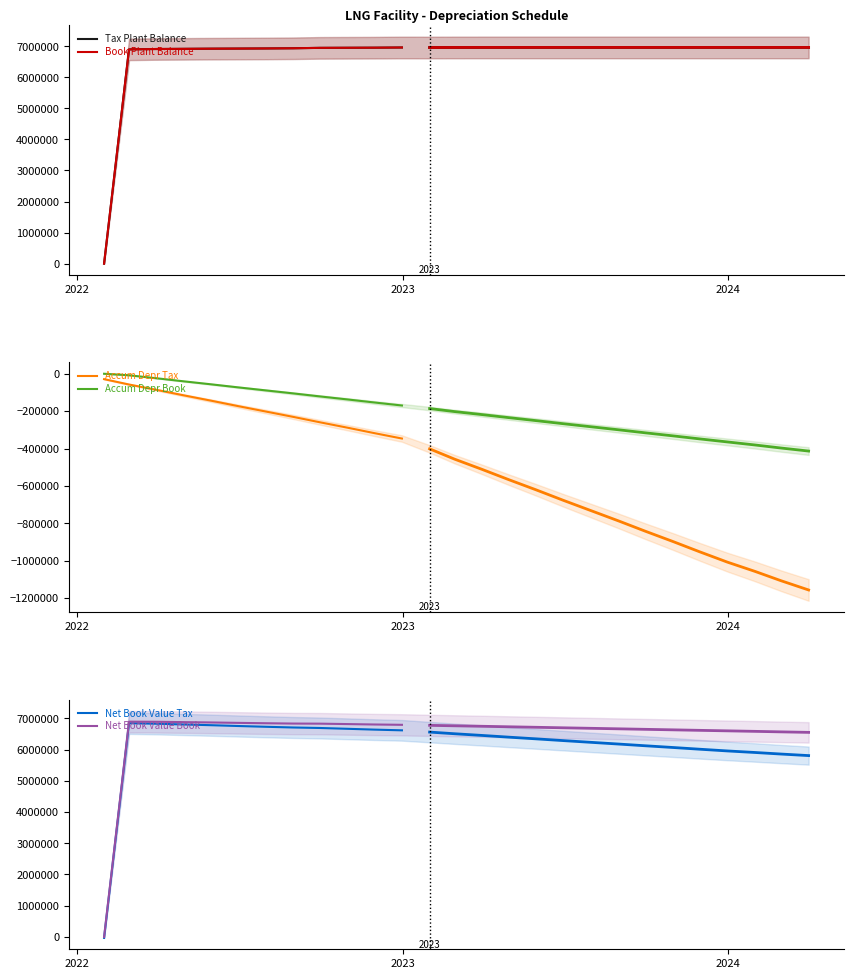

What is the difference between the maximum and second lowest values in the Net Book Value Tax series?

228021.9